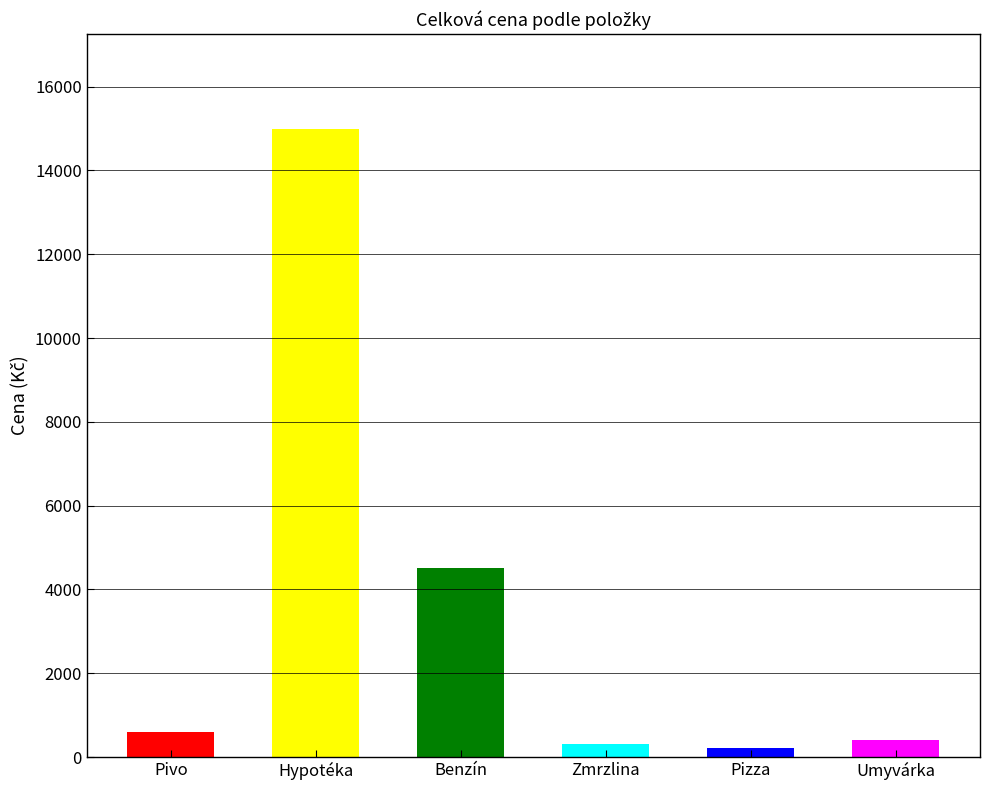

What is the label of the 5th bar from the right?

Hypotéka